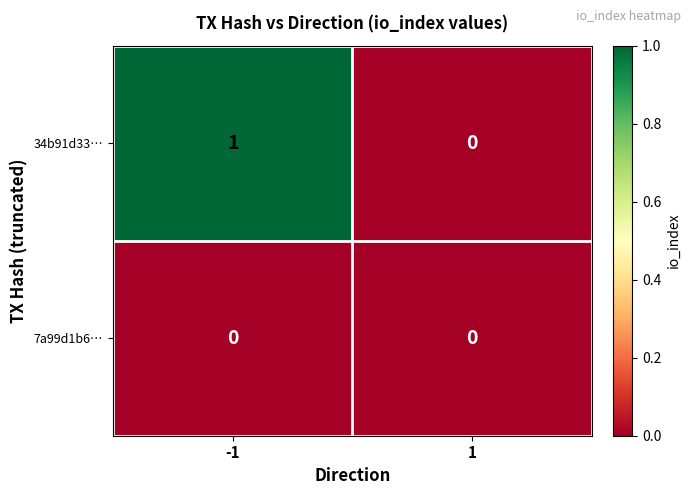

Which series has the largest total across all categories?

34b91d33…